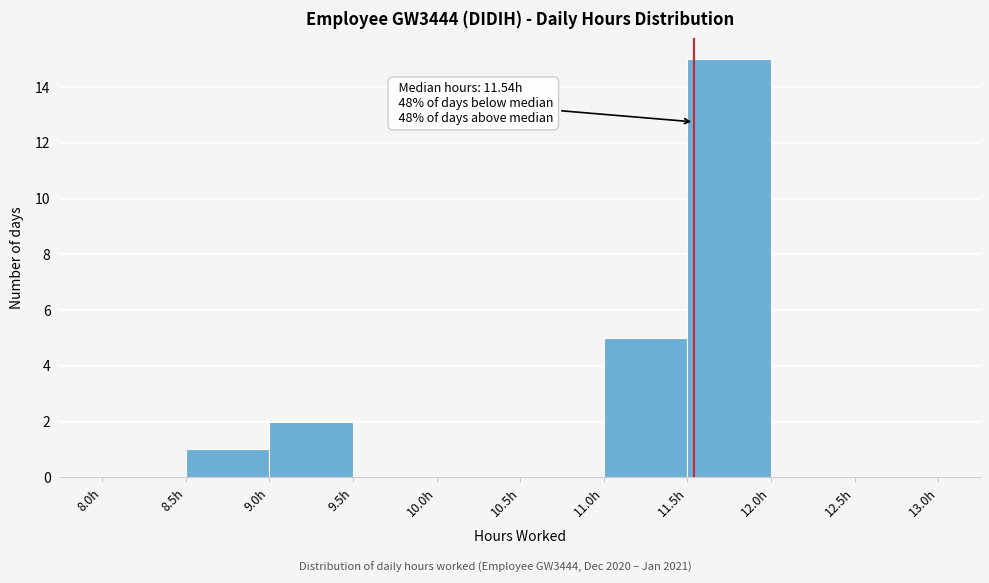

Over which range of the x-axis is the bar tallest?

11.5 to 12.0